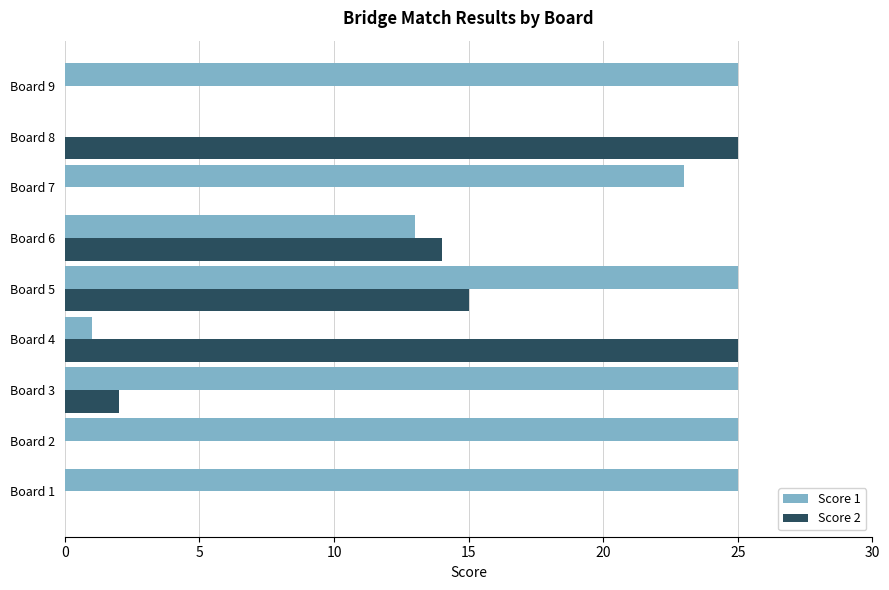

What is the highest value of the Score 2 series?

25